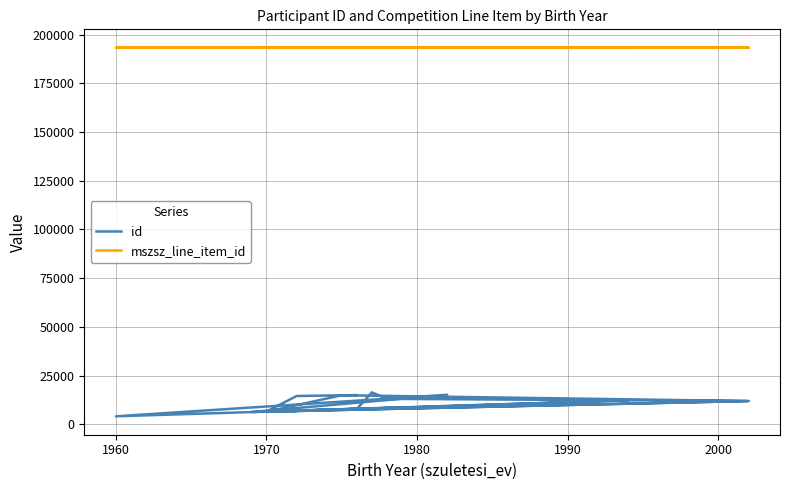

How many interior local valleys does the id series have?

5